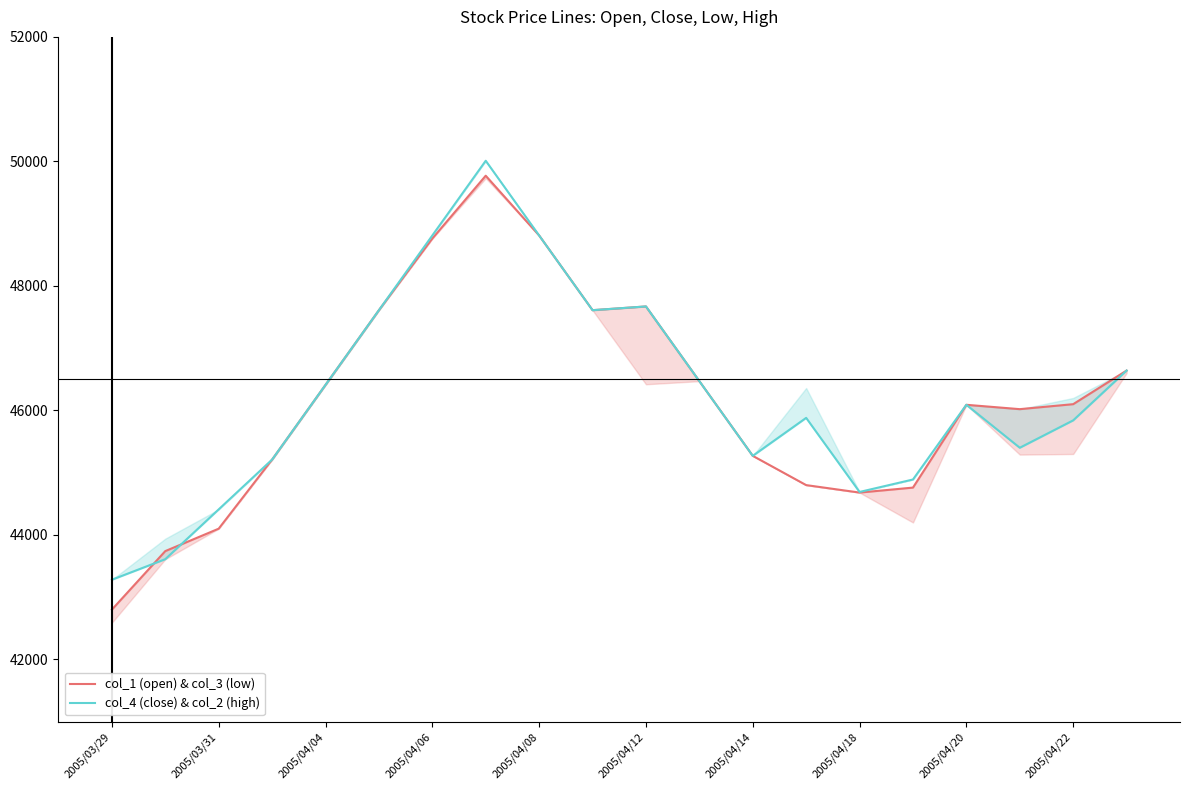

Which series changed the most between 2005/03/29 and 15?

col_1 (open) & col_3 (low)